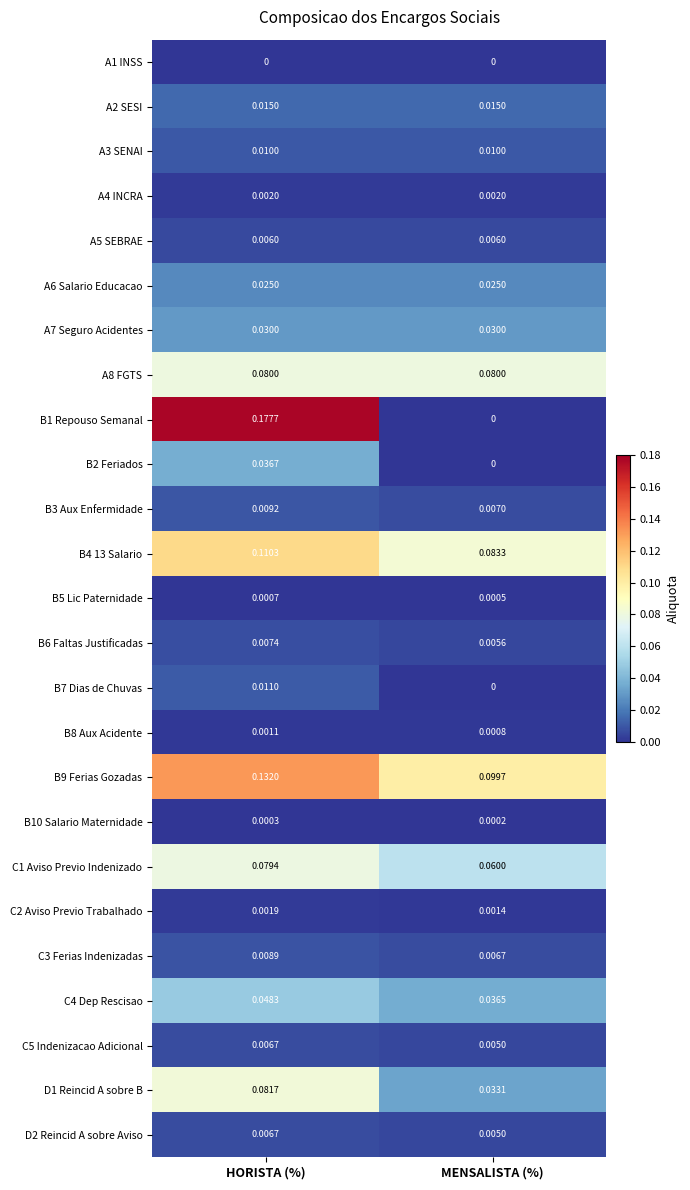

List the labels in order of B5 Lic Paternidade value, largest first.

HORISTA (%), MENSALISTA (%)